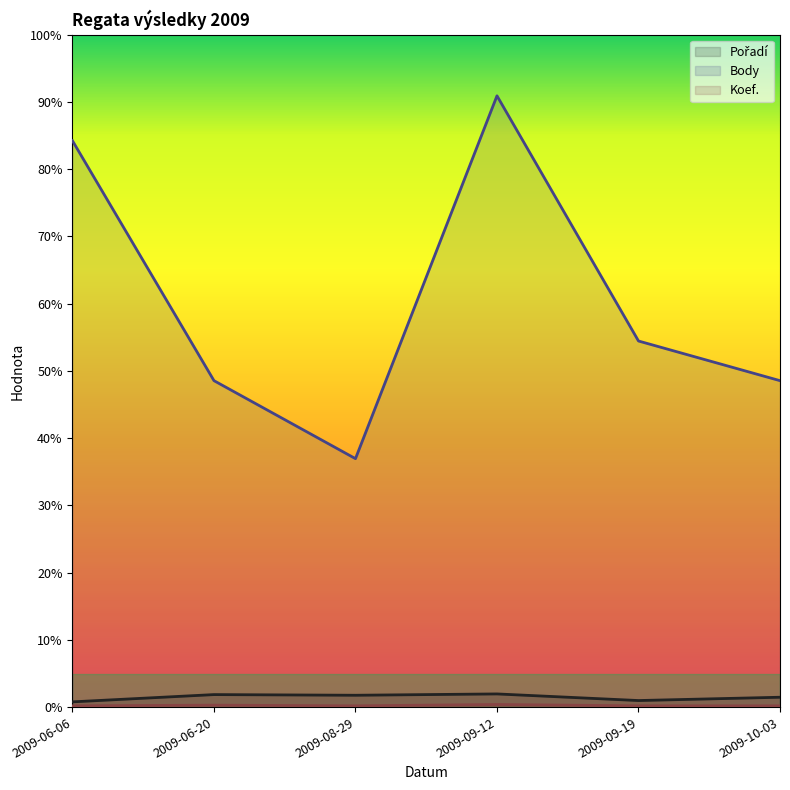

Reading right to left, transcribe all the data shown in this chart.

Pořadí: 2009-10-03=15	2009-09-19=10	2009-09-12=20	2009-08-29=18	2009-06-20=19	2009-06-06=8
Body: 2009-10-03=494	2009-09-19=554	2009-09-12=925	2009-08-29=376	2009-06-20=494	2009-06-06=857
Koef.: 2009-10-03=2	2009-09-19=2	2009-09-12=4	2009-08-29=2	2009-06-20=3	2009-06-06=2